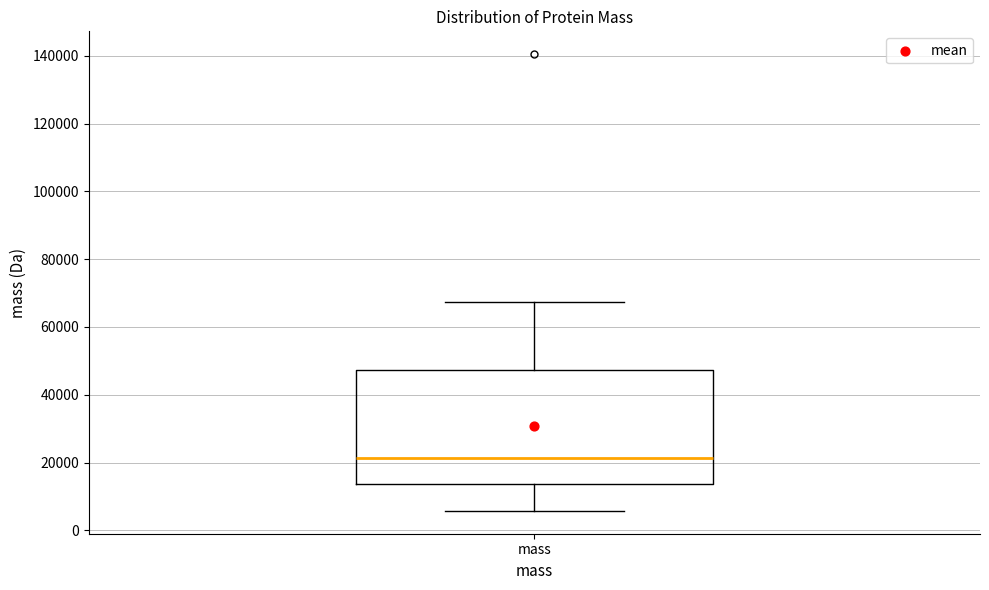

Where does the lower whisker of the box for mass end on the y-axis? The values are not printed on the chart, so give them approximately, as read against the axis.

6000